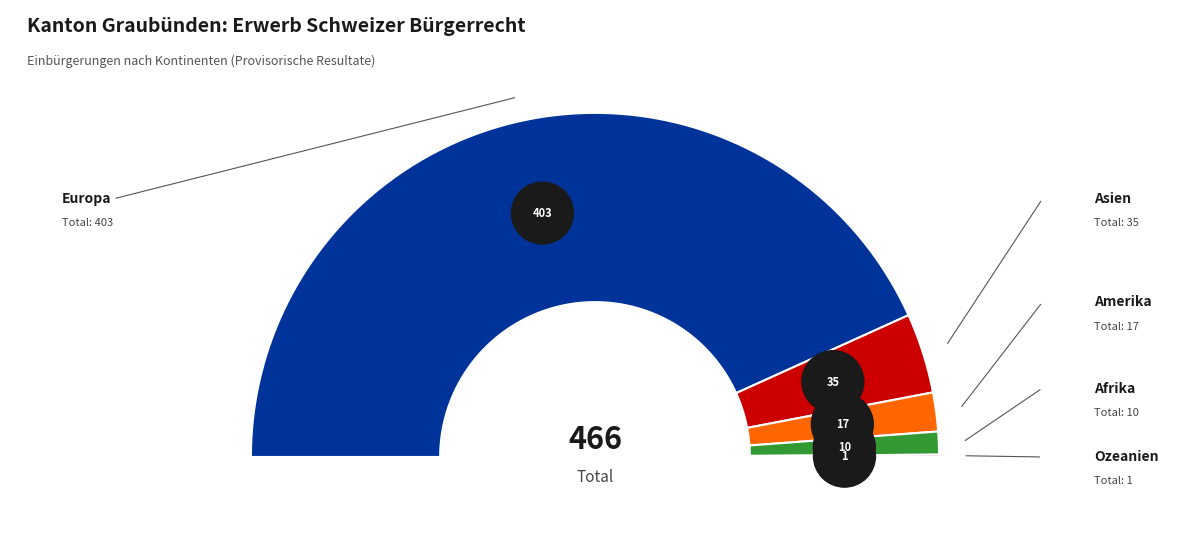

What percentage is NOT represented by Ozeanien?

99.8%